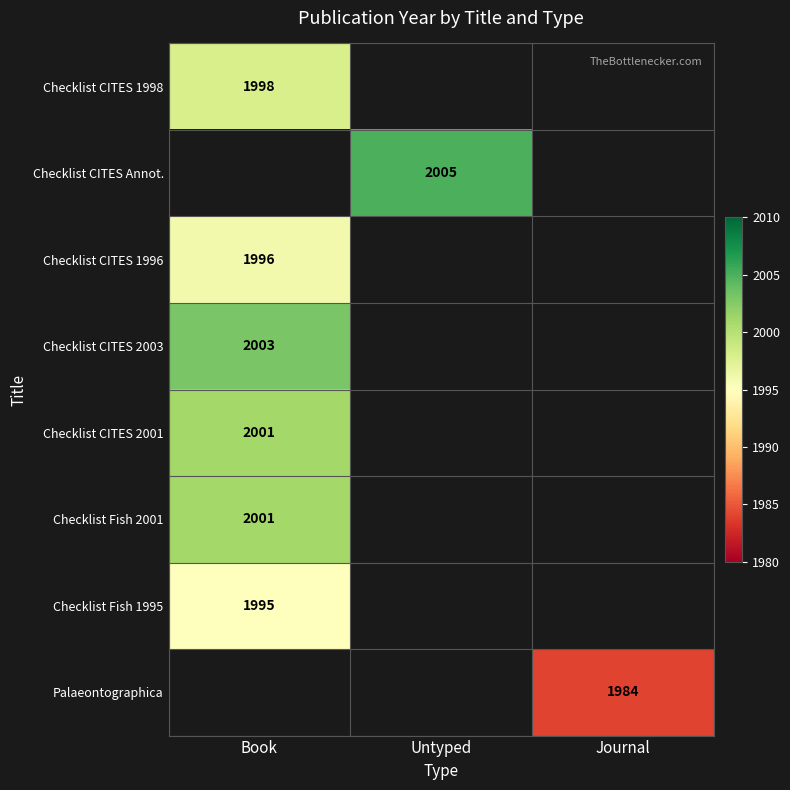

How many distinct data groups are displayed?

8